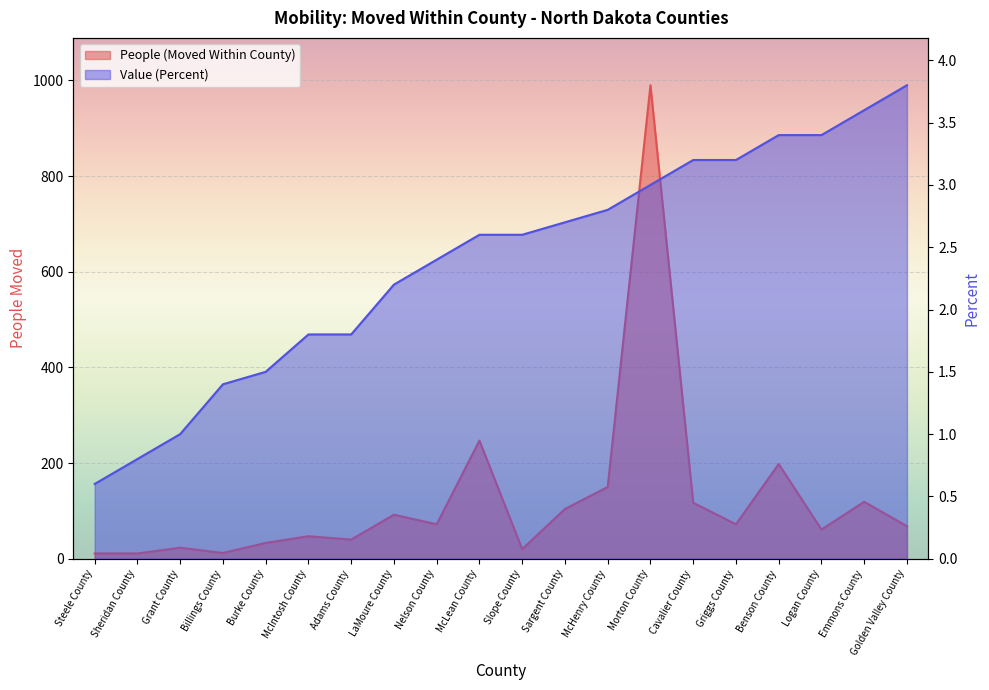

What is the approximate value of People (Moved Within County) at Cavalier County?

117.0